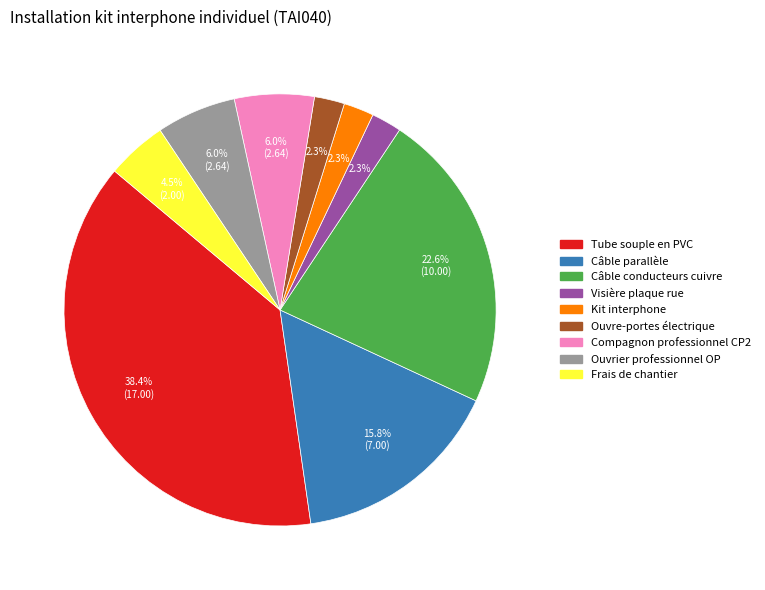

What percentage is the Ouvrier professionnel OP slice, to the nearest percent?

6%